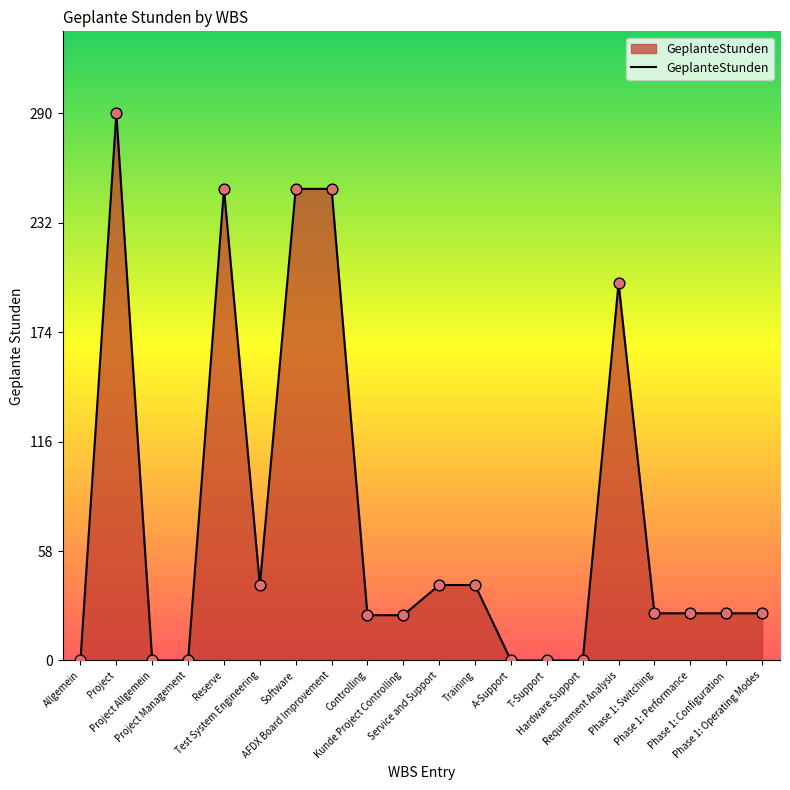

What is the change in value from Test System Engineering to Phase 1: Switching?

-15